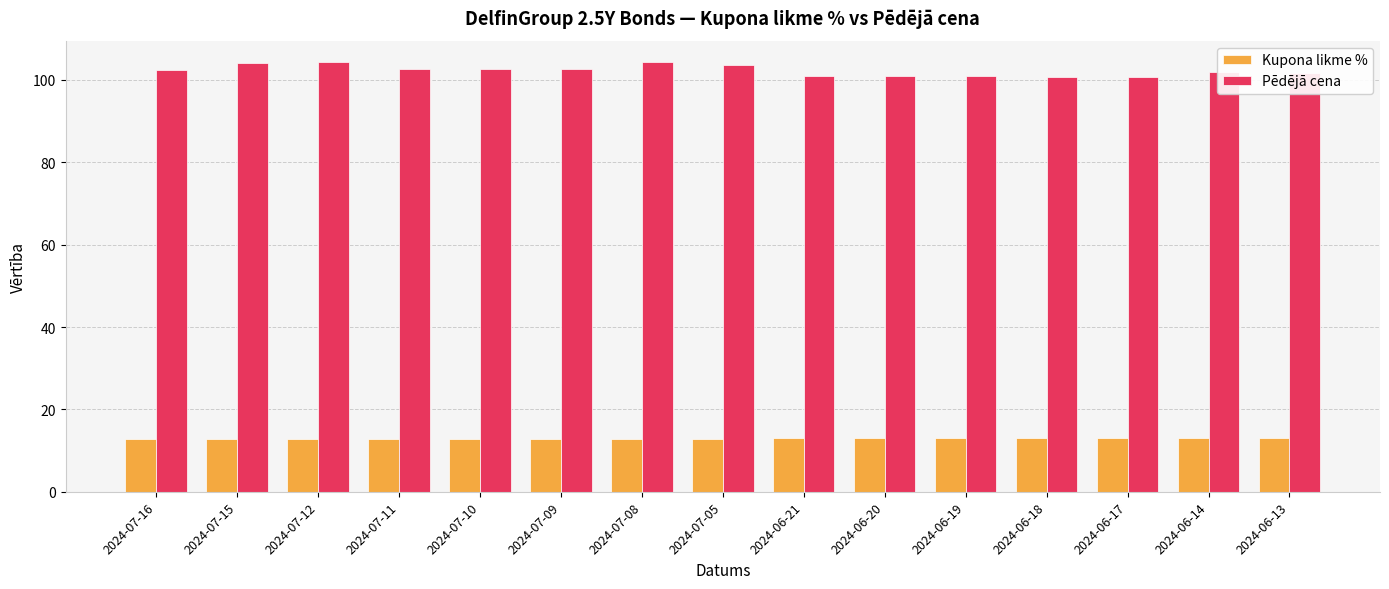

How many bars are there in total?

30